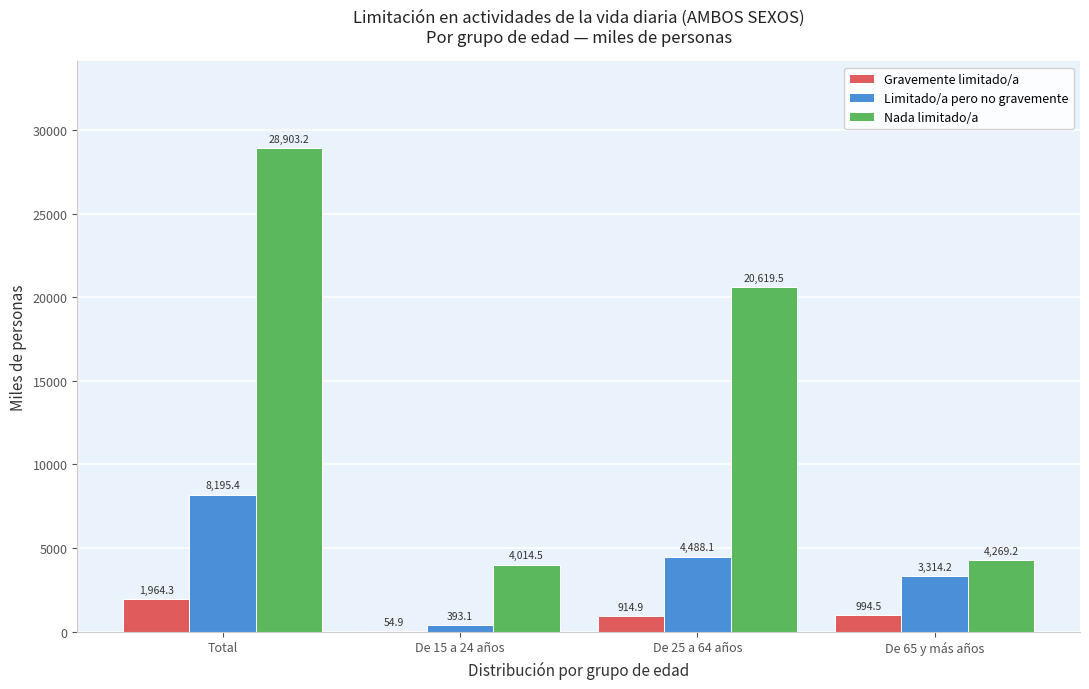

Reading left to right, what are all the values shown in this chart?

Gravemente limitado/a: Total=1964.3	De 15 a 24 años=54.9	De 25 a 64 años=914.9	De 65 y más años=994.5
Limitado/a pero no gravemente: Total=8195.4	De 15 a 24 años=393.1	De 25 a 64 años=4488.1	De 65 y más años=3314.2
Nada limitado/a: Total=28903.2	De 15 a 24 años=4014.5	De 25 a 64 años=20619.5	De 65 y más años=4269.2